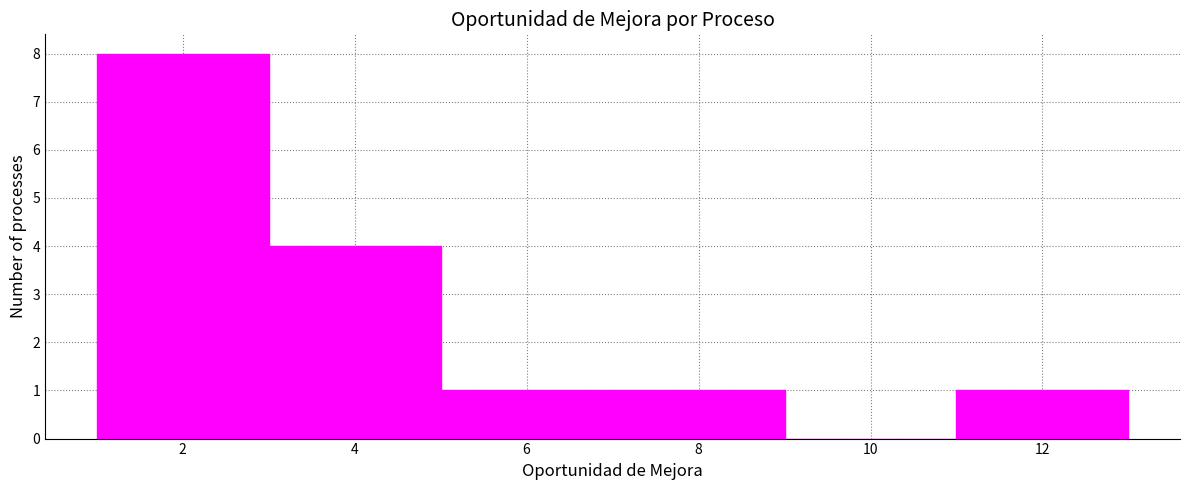

Reading left to right, list every bar in this chart as the range it spans on the x-axis followed by its height. The values are not printed on the chart, so give them approximately, as read against the axis.

1 to 3: 8
3 to 5: 4
5 to 7: 1
7 to 9: 1
9 to 11: 0
11 to 13: 1